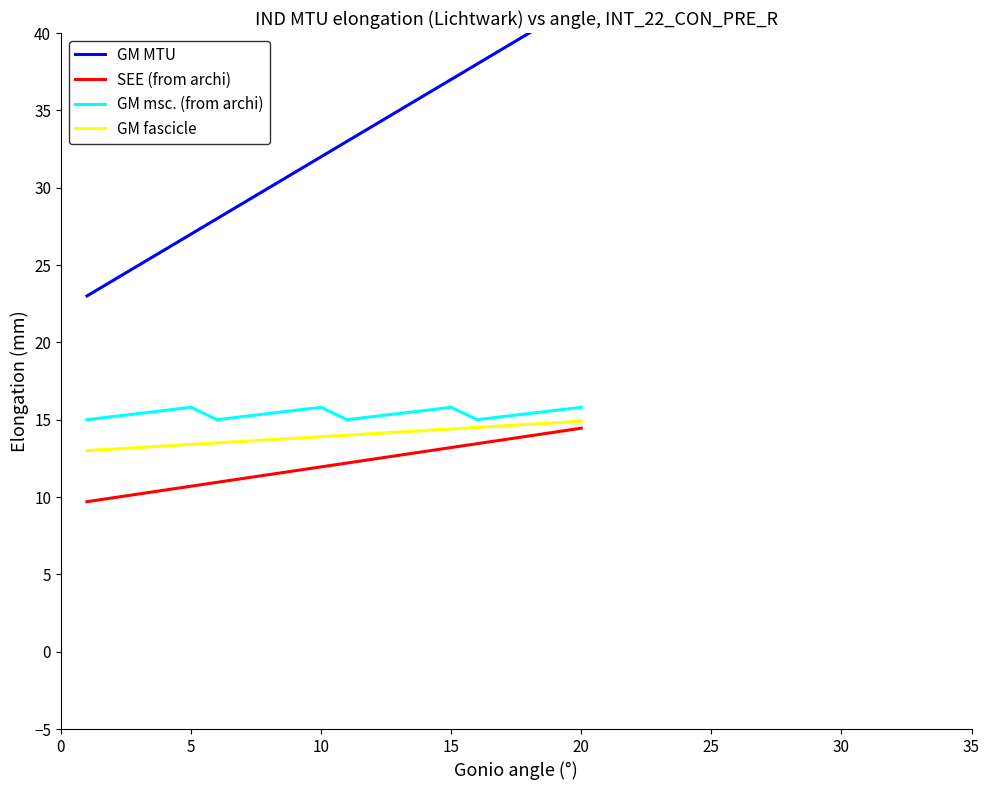

True or false: GM msc. (from archi) and SEE (from archi) intersect in this chart.

False